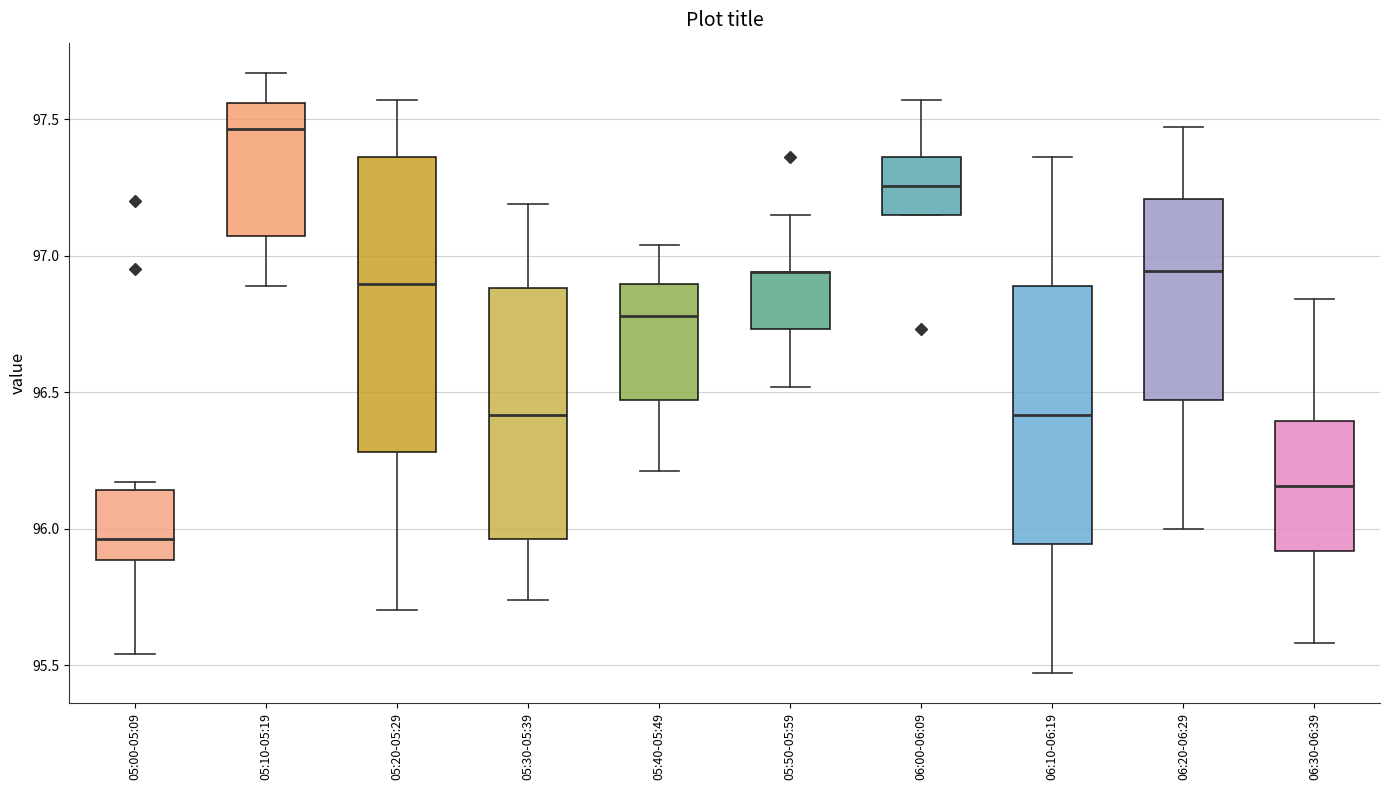

Reading left to right, read every box against the y-axis: the position of its median line, the range the box covers, and the ends of its whiskers. The values are not printed on the chart, so give them approximately, as read against the axis.

05:00-05:09: median 95.95, box 95.90 to 96.15, whiskers 95.55 to 96.15 (just above the box's upper edge)
05:10-05:19: median 97.45, box 97.05 to 97.55, whiskers 96.90 to 97.65
05:20-05:29: median 96.90, box 96.30 to 97.35, whiskers 95.70 to 97.55
05:30-05:39: median 96.40, box 95.95 to 96.90, whiskers 95.75 to 97.20
05:40-05:49: median 96.80, box 96.45 to 96.90, whiskers 96.20 to 97.05
05:50-05:59: median 96.95 (drawn on the box's upper edge), box 96.75 to 96.95, whiskers 96.50 to 97.15
06:00-06:09: median 97.25, box 97.15 to 97.35, whiskers 97.15 to 97.55
06:10-06:19: median 96.40, box 95.95 to 96.90, whiskers 95.45 to 97.35
06:20-06:29: median 96.95, box 96.45 to 97.20, whiskers 96.00 to 97.45
06:30-06:39: median 96.15, box 95.90 to 96.40, whiskers 95.60 to 96.85